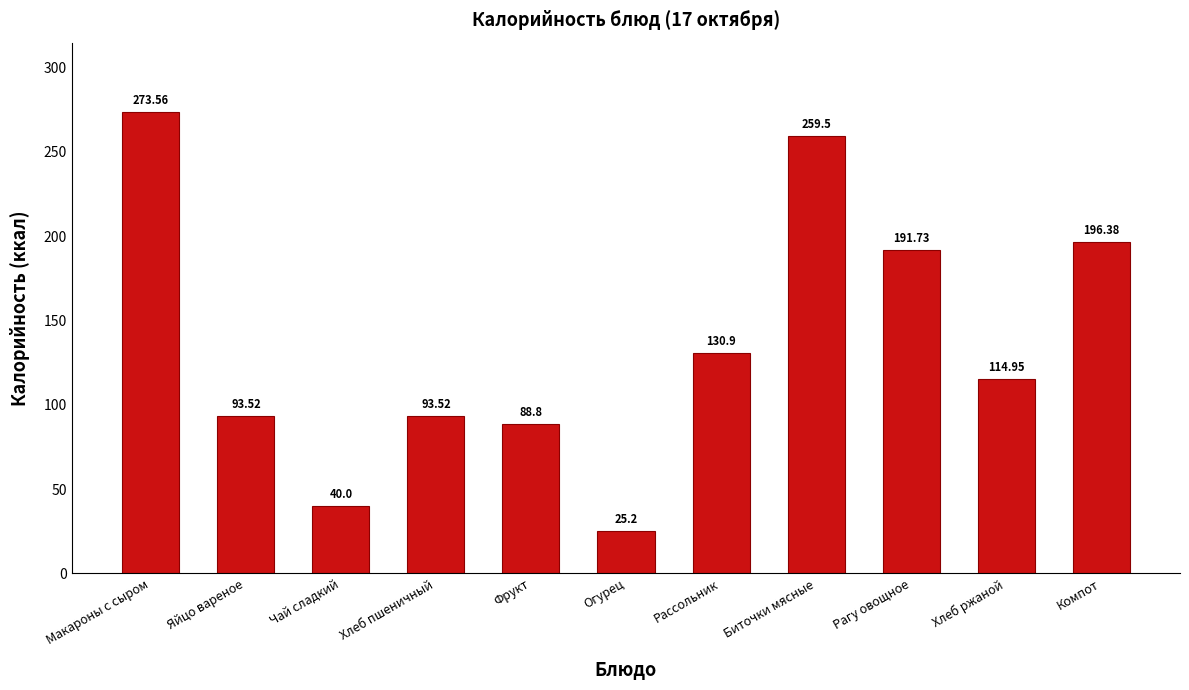

What is the label of the 9th bar from the right?

Чай сладкий